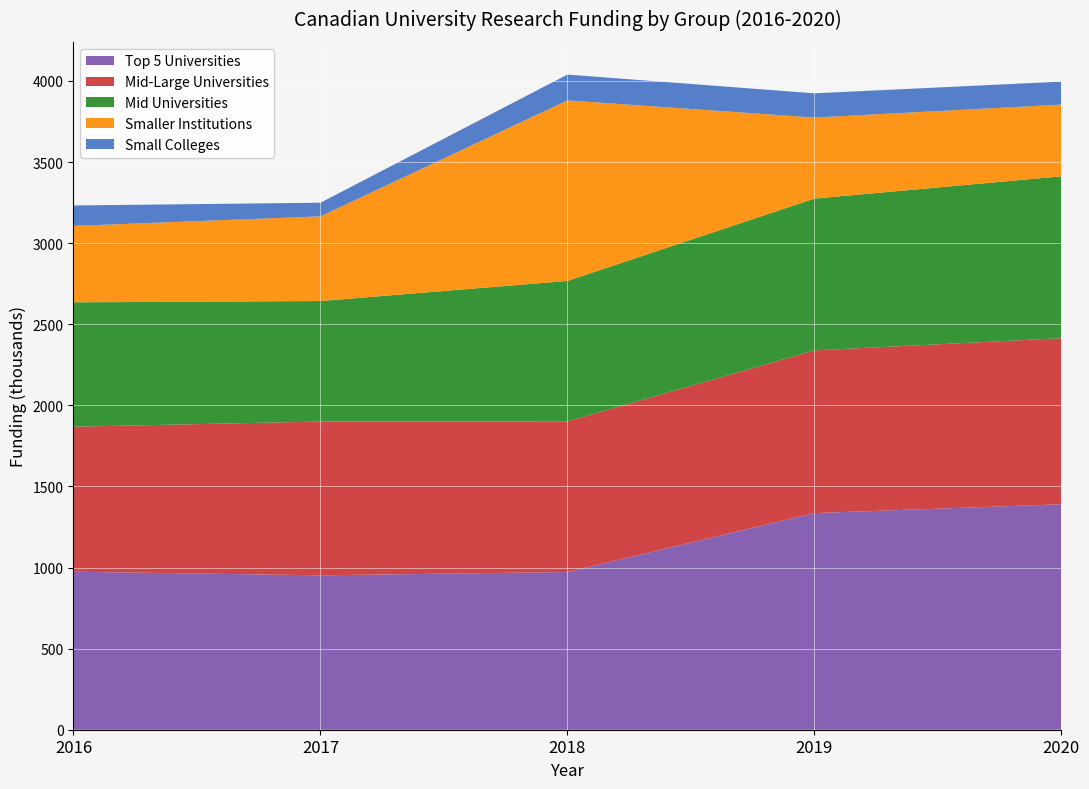

Reading left to right, extract all data points from this chart.

Top 5 Universities: 2016=974.0	2017=952.0	2018=972.1	2019=1335.6	2020=1390.1
Mid-Large Universities: 2016=894.0	2017=948.0	2018=929.0	2019=1003.0	2020=1023.7
Mid Universities: 2016=767.0	2017=743.0	2018=865.7	2019=935.9	2020=997.9
Smaller Institutions: 2016=471.0	2017=522.0	2018=1113.2	2019=499.7	2020=442.2
Small Colleges: 2016=126.0	2017=84.0	2018=159.0	2019=149.2	2020=141.7